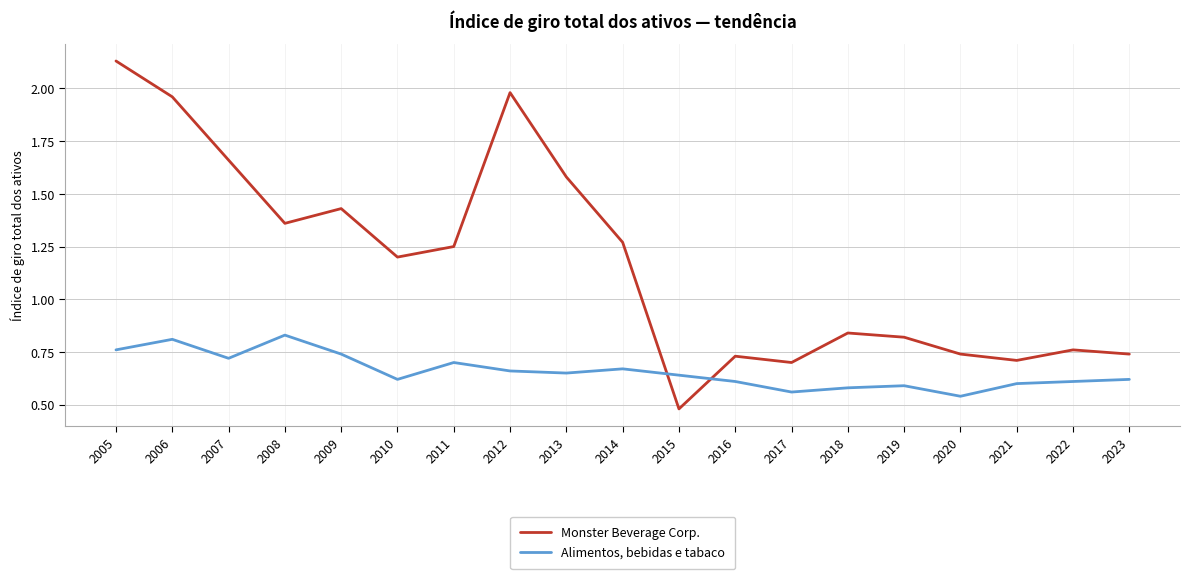

List the series in order of their overall mean, lowest first.

Alimentos, bebidas e tabaco, Monster Beverage Corp.